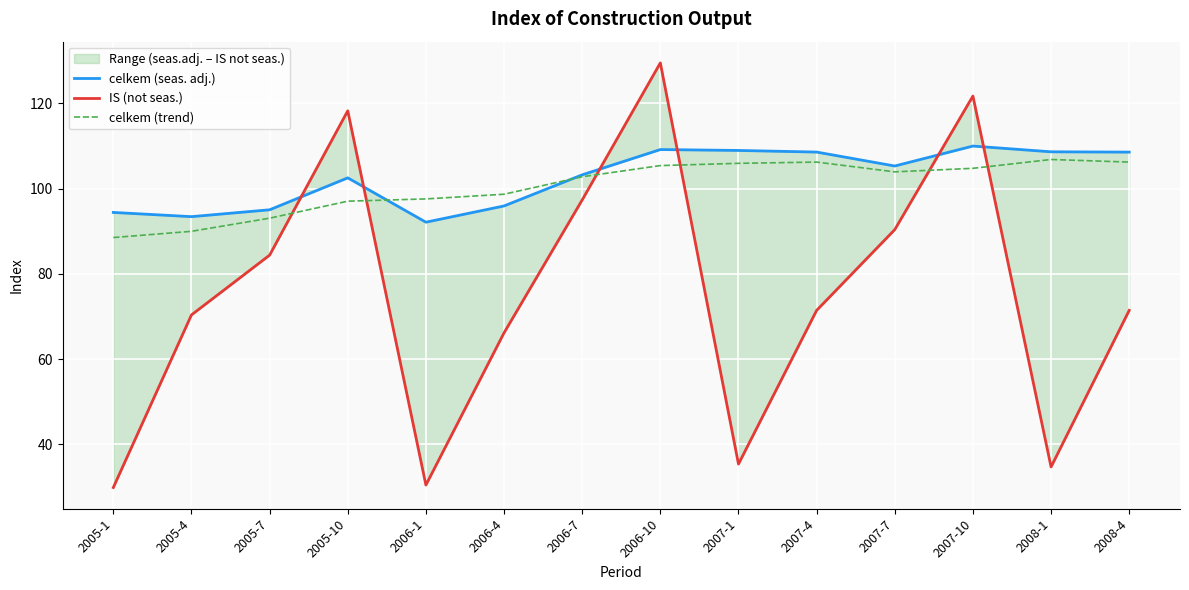

What is the greatest value displayed?

129.5